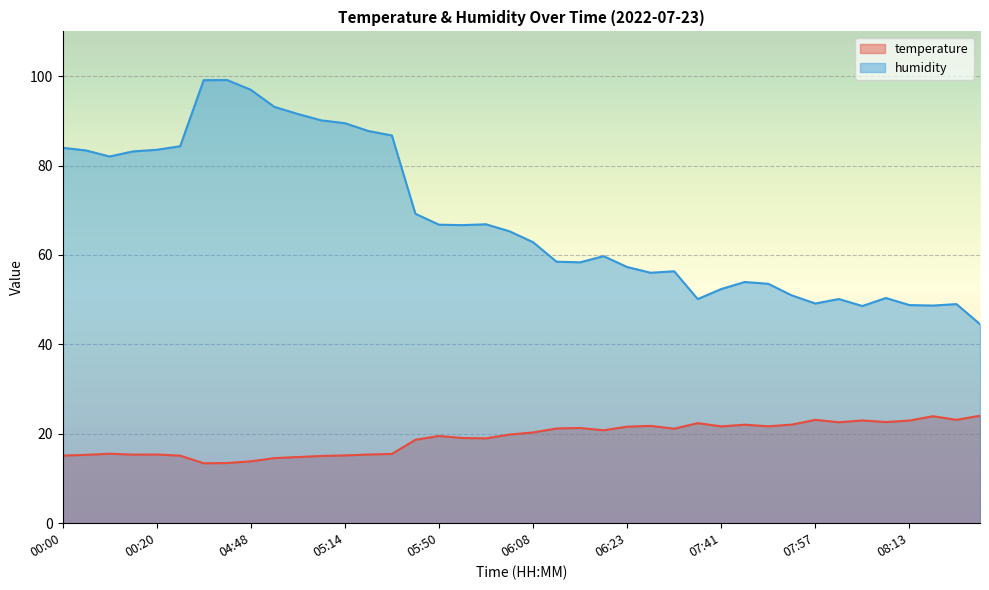

True or false: temperature and humidity intersect in this chart.

False